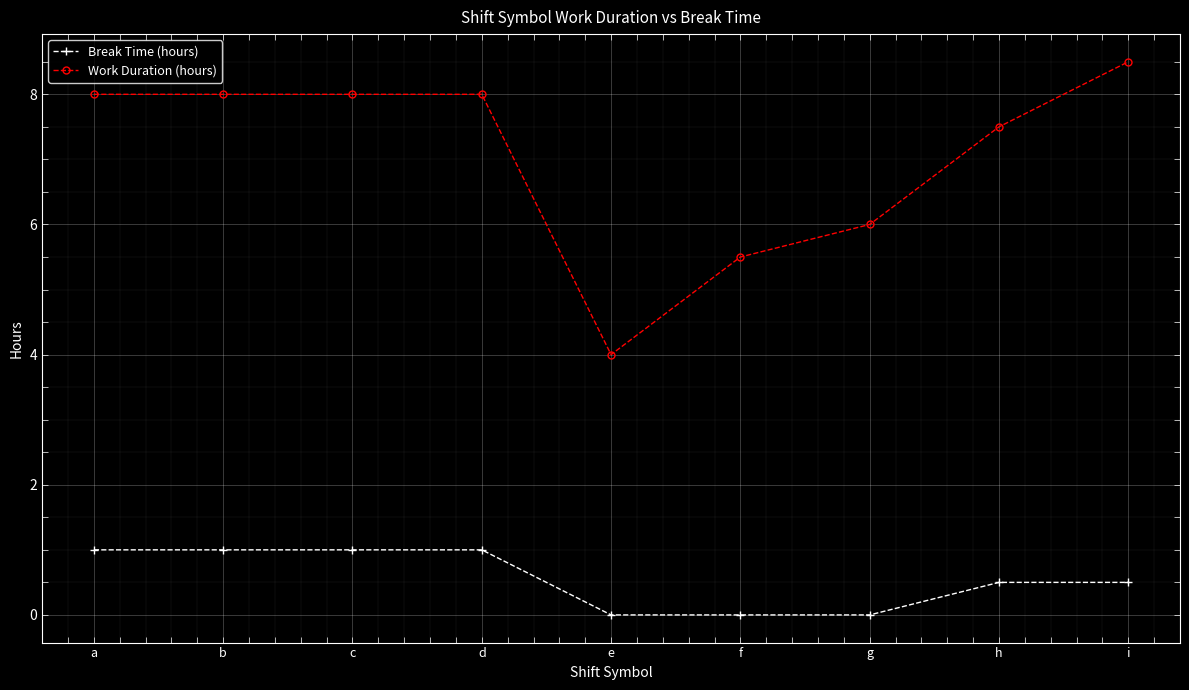

True or false: Work Duration (hours) has a value of 3.5 at f.

False